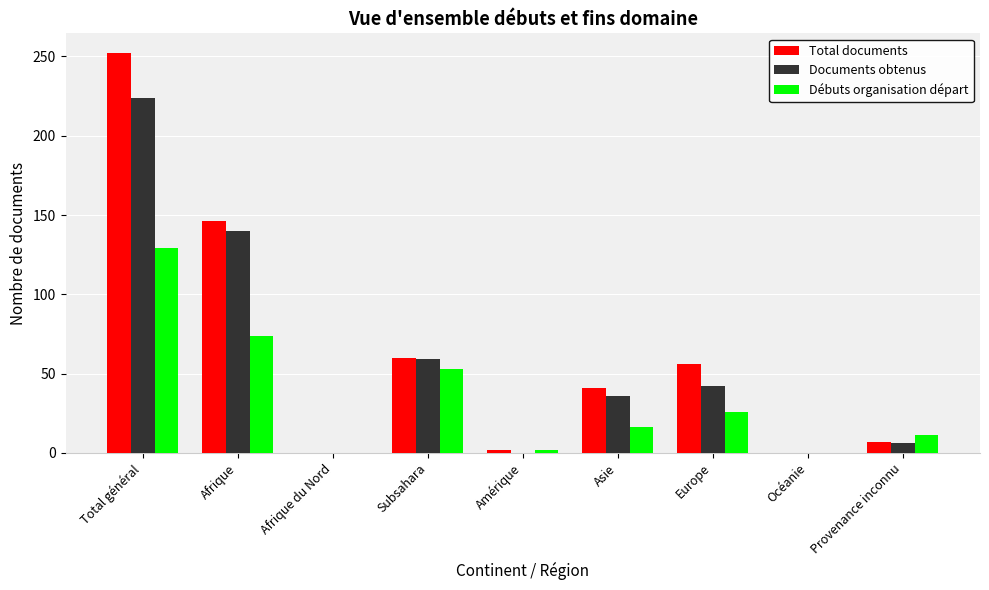

Are the bars horizontal?

No